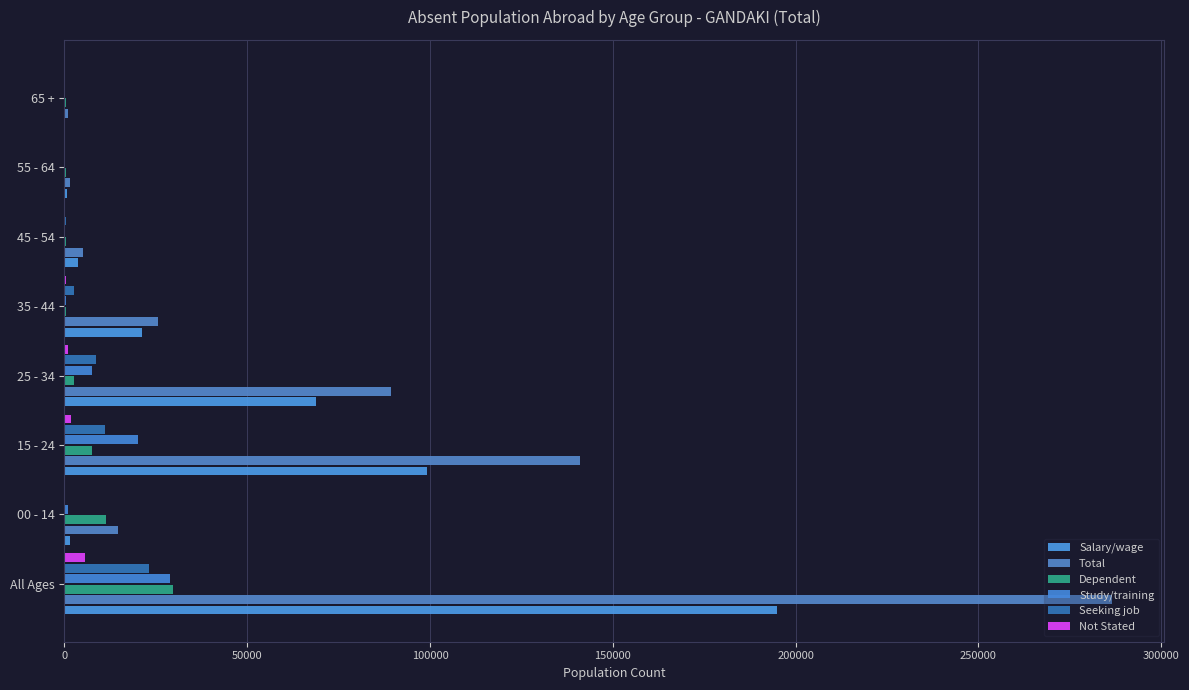

At which label is Seeking job closest to 11623?

15 - 24